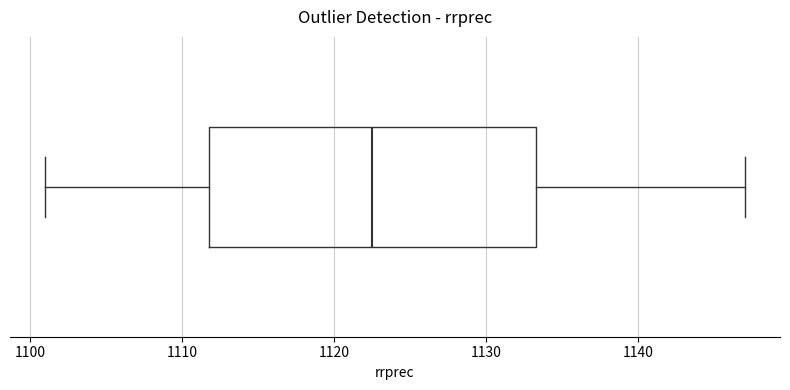

Read this box plot against the x-axis: the position of the median line, the range covered by the box, and the ends of both whiskers. The values are not printed on the chart, so give them approximately, as read against the axis.

median 1123, box 1112 to 1133, whiskers 1101 to 1147